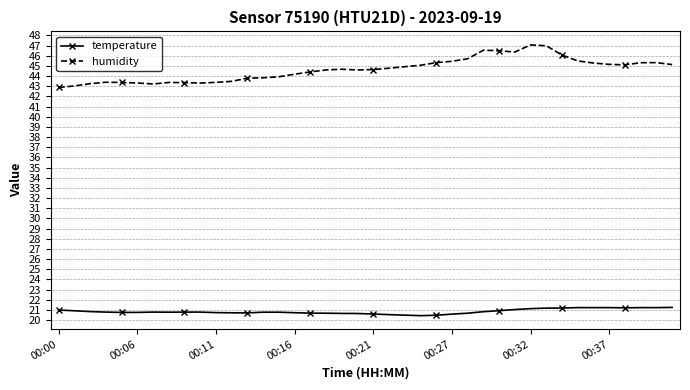

Rank the series by their average value, from lowest to highest.

temperature, humidity